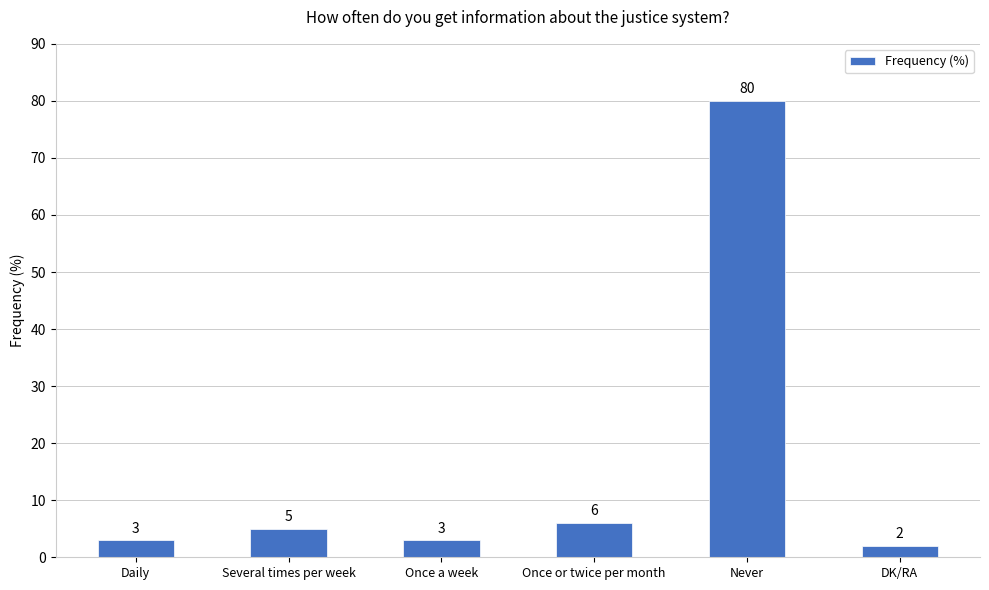

What is the difference between the second highest and minimum values?

4